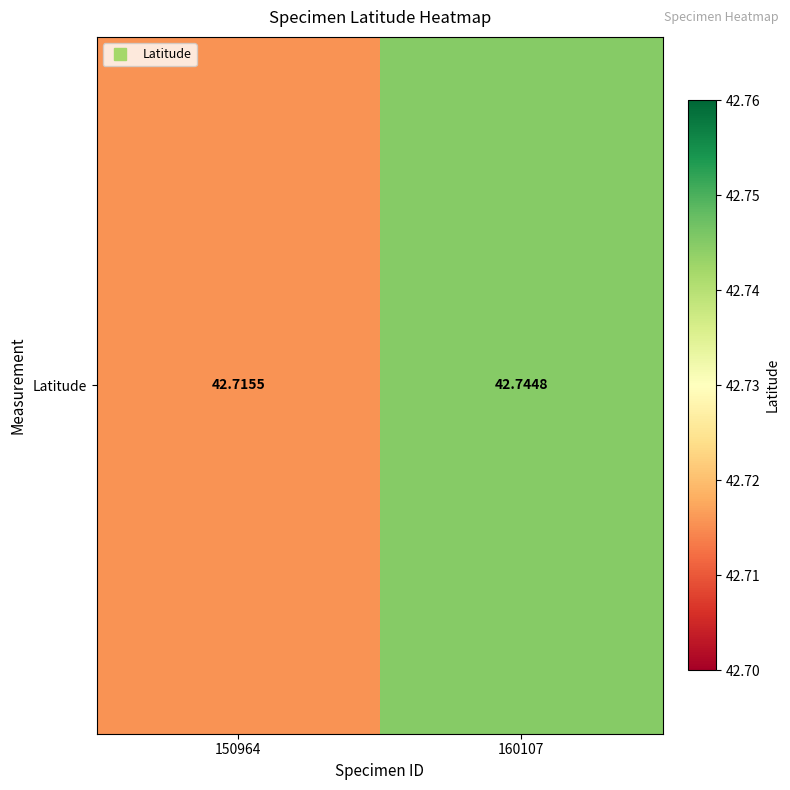

Rank the categories by value from highest to lowest.

160107, 150964